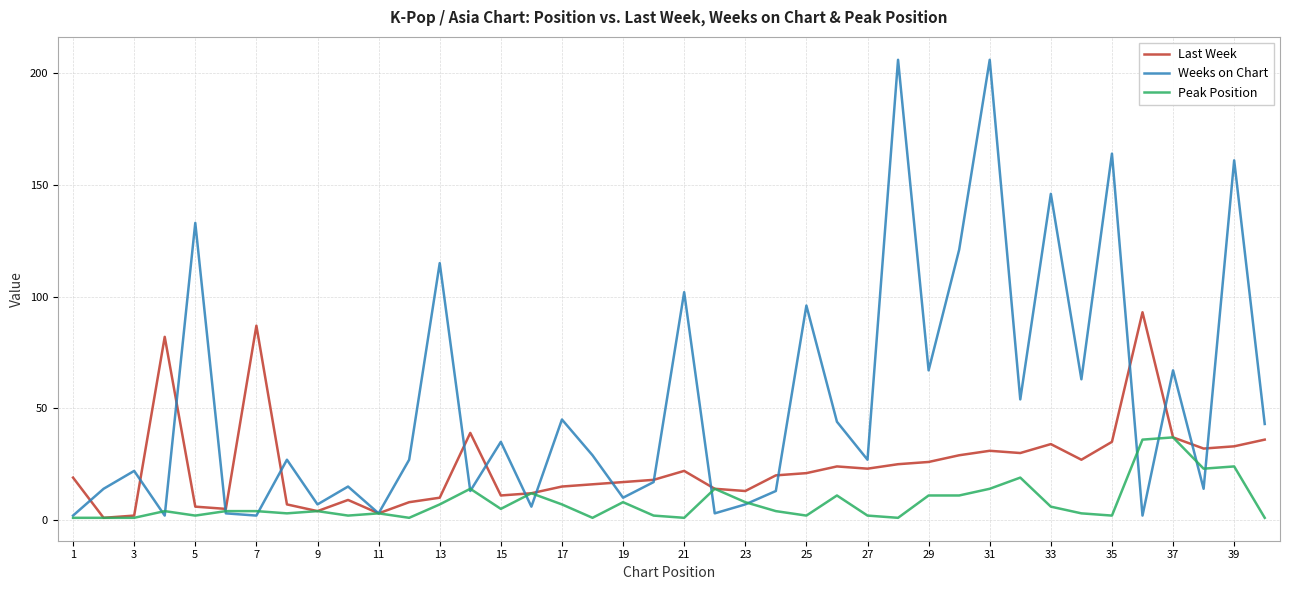

Which series has the widest spread of values?

Weeks on Chart